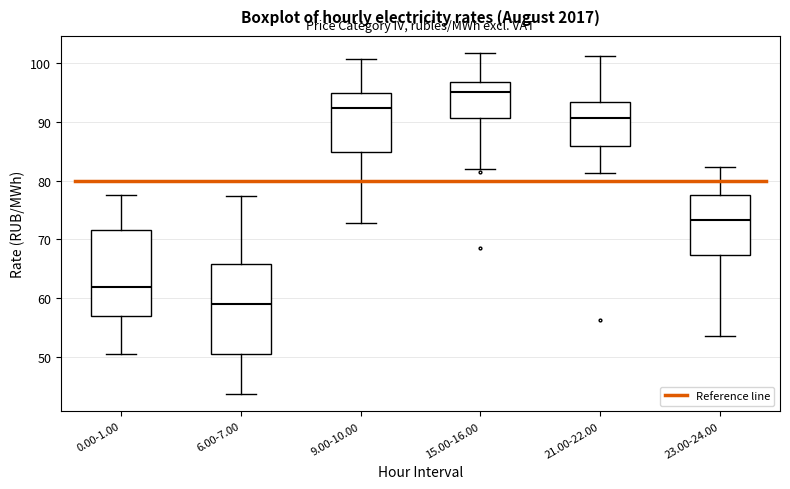

Reading left to right, read every box against the y-axis: the position of its median line, the range the box covers, and the ends of its whiskers. The values are not printed on the chart, so give them approximately, as read against the axis.

0.00-1.00: median 62, box 57 to 72, whiskers 51 to 77
6.00-7.00: median 59, box 51 to 66, whiskers 44 to 77
9.00-10.00: median 92, box 85 to 95, whiskers 73 to 101
15.00-16.00: median 95, box 91 to 97, whiskers 82 to 102
21.00-22.00: median 91, box 86 to 93, whiskers 81 to 101
23.00-24.00: median 73, box 67 to 78, whiskers 54 to 82